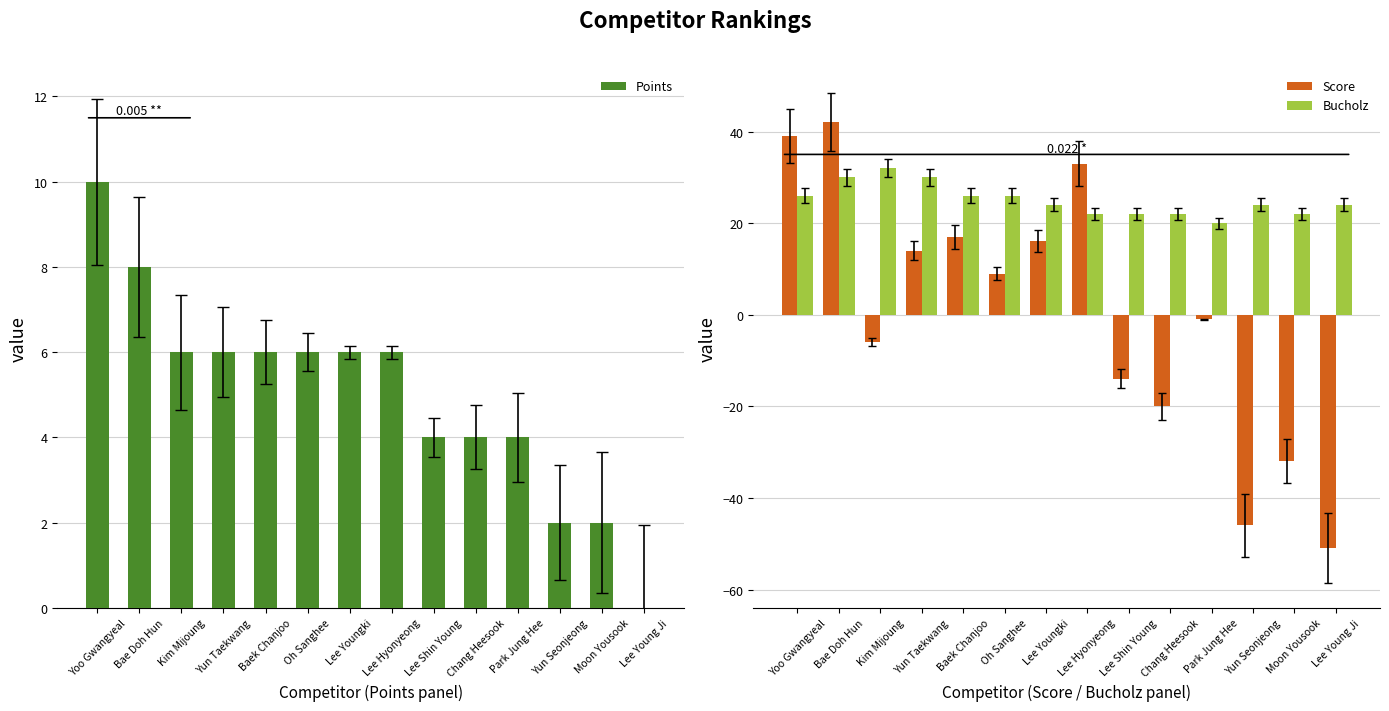

Which series has the largest total across all categories?

Bucholz